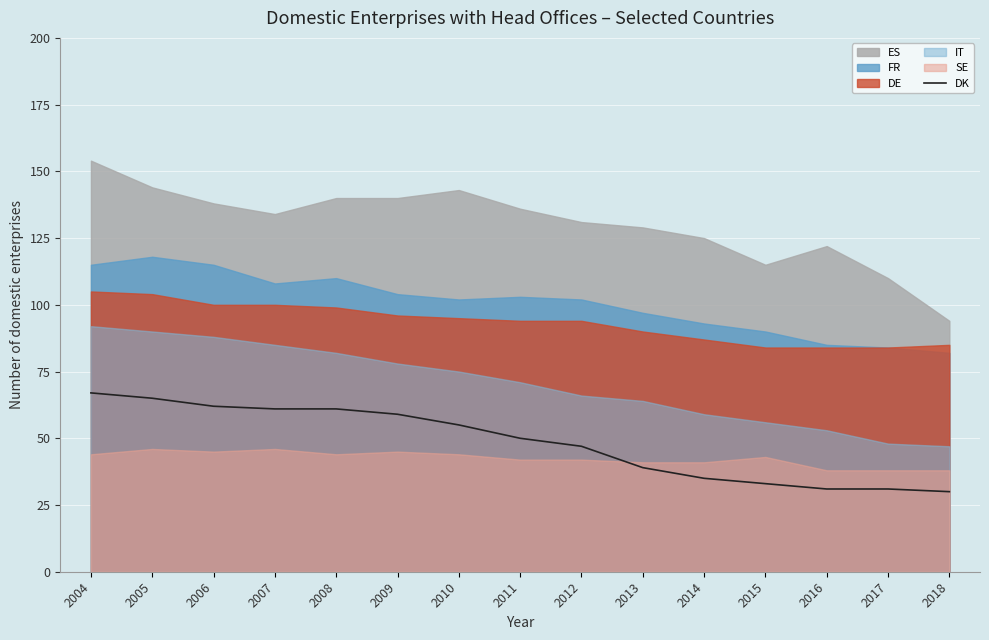

Is it true that the value at 2016 is 53?

False